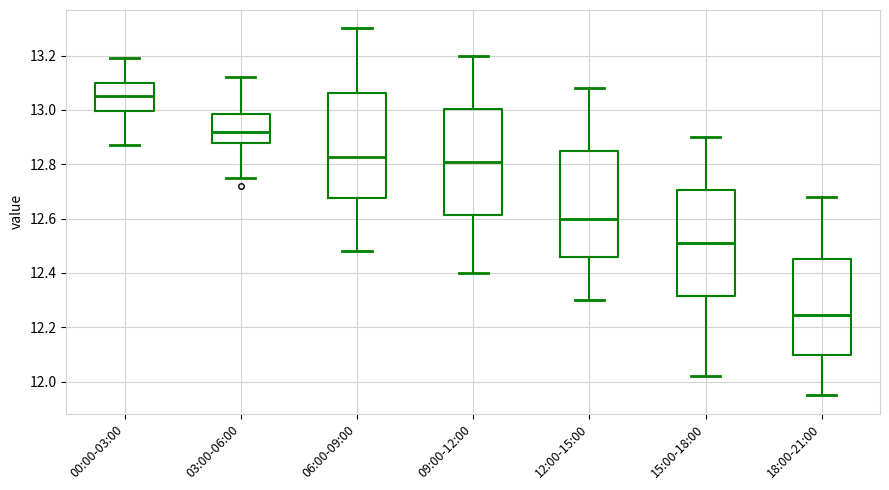

Reading left to right, transcribe this box plot: for each box, give where its median line is, the range the box spans, and where its two whiskers end, as read against the y-axis. The values are not printed on the chart, so give them approximately, as read against the axis.

00:00-03:00: median 13.06, box 13.00 to 13.10, whiskers 12.88 to 13.20
03:00-06:00: median 12.92, box 12.88 to 12.98, whiskers 12.76 to 13.12
06:00-09:00: median 12.82, box 12.68 to 13.06, whiskers 12.48 to 13.30
09:00-12:00: median 12.82, box 12.62 to 13.00, whiskers 12.40 to 13.20
12:00-15:00: median 12.60, box 12.46 to 12.86, whiskers 12.30 to 13.08
15:00-18:00: median 12.52, box 12.32 to 12.70, whiskers 12.02 to 12.90
18:00-21:00: median 12.24, box 12.10 to 12.46, whiskers 11.96 to 12.68